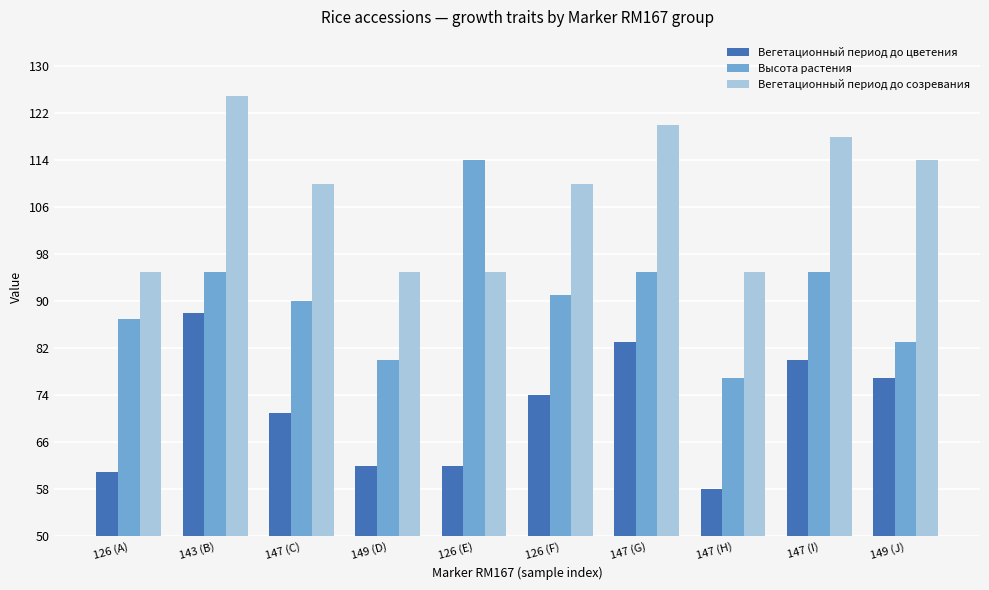

How many data points does each series have?

10